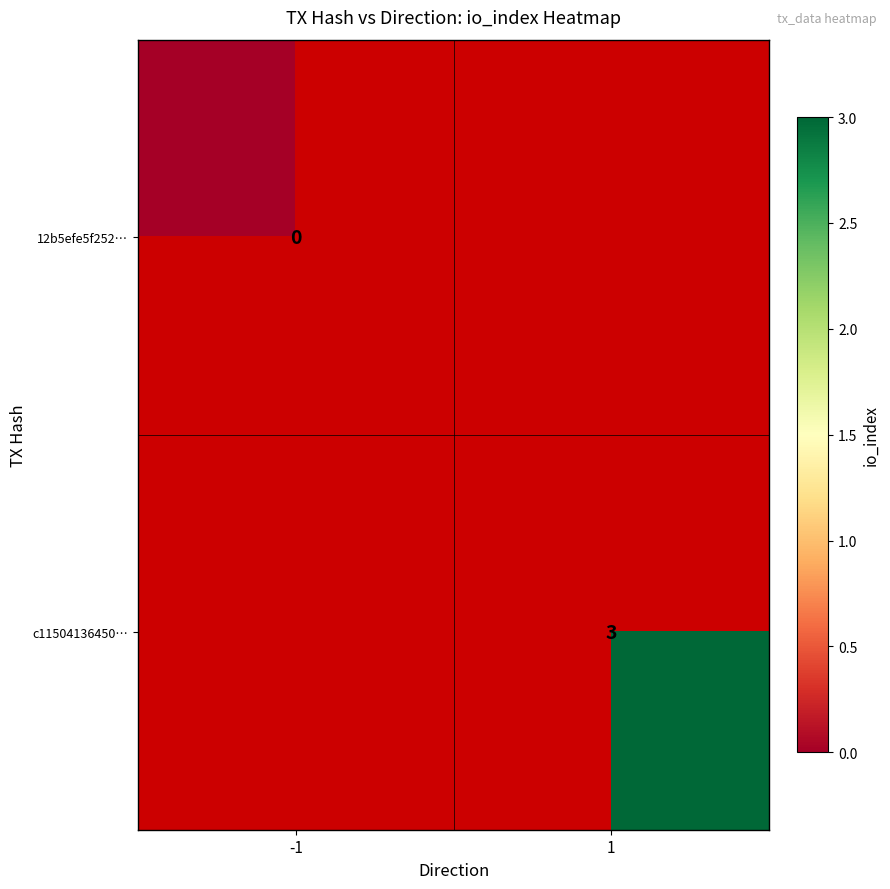

The c11504136450… series shows 5 at 1. True or false?

False